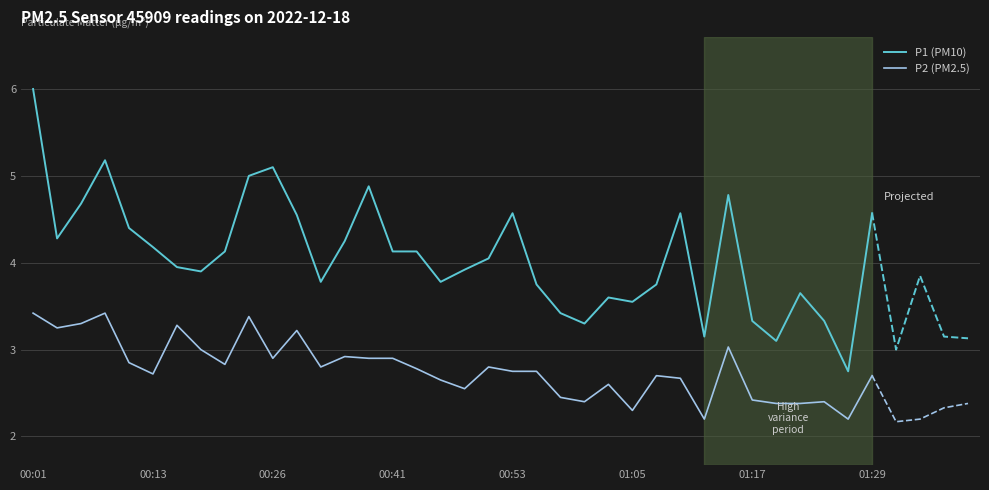

True or false: P2 (PM2.5) and P1 (PM10) intersect in this chart.

False